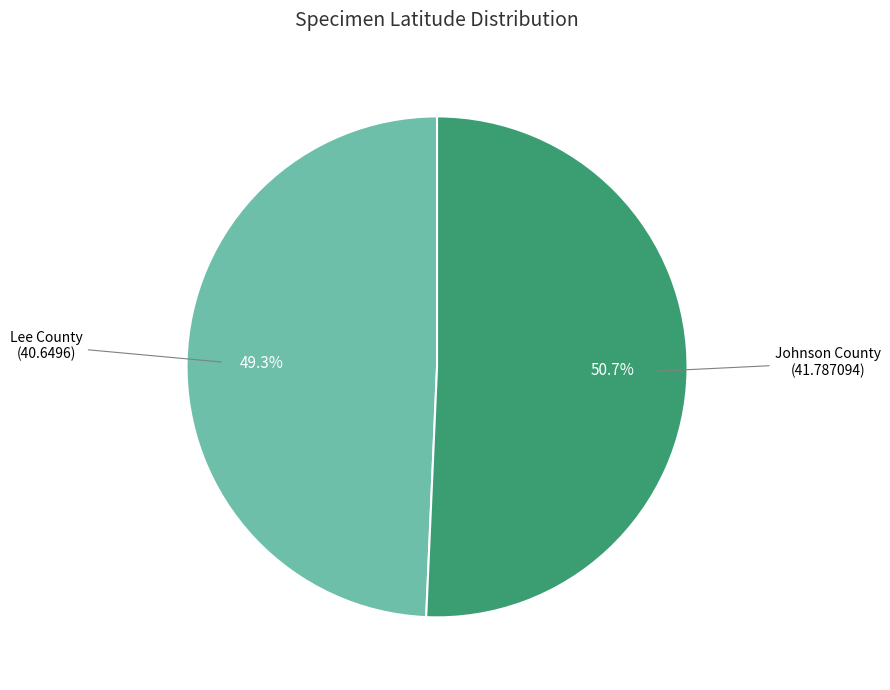

How many slices are in this pie chart?

2